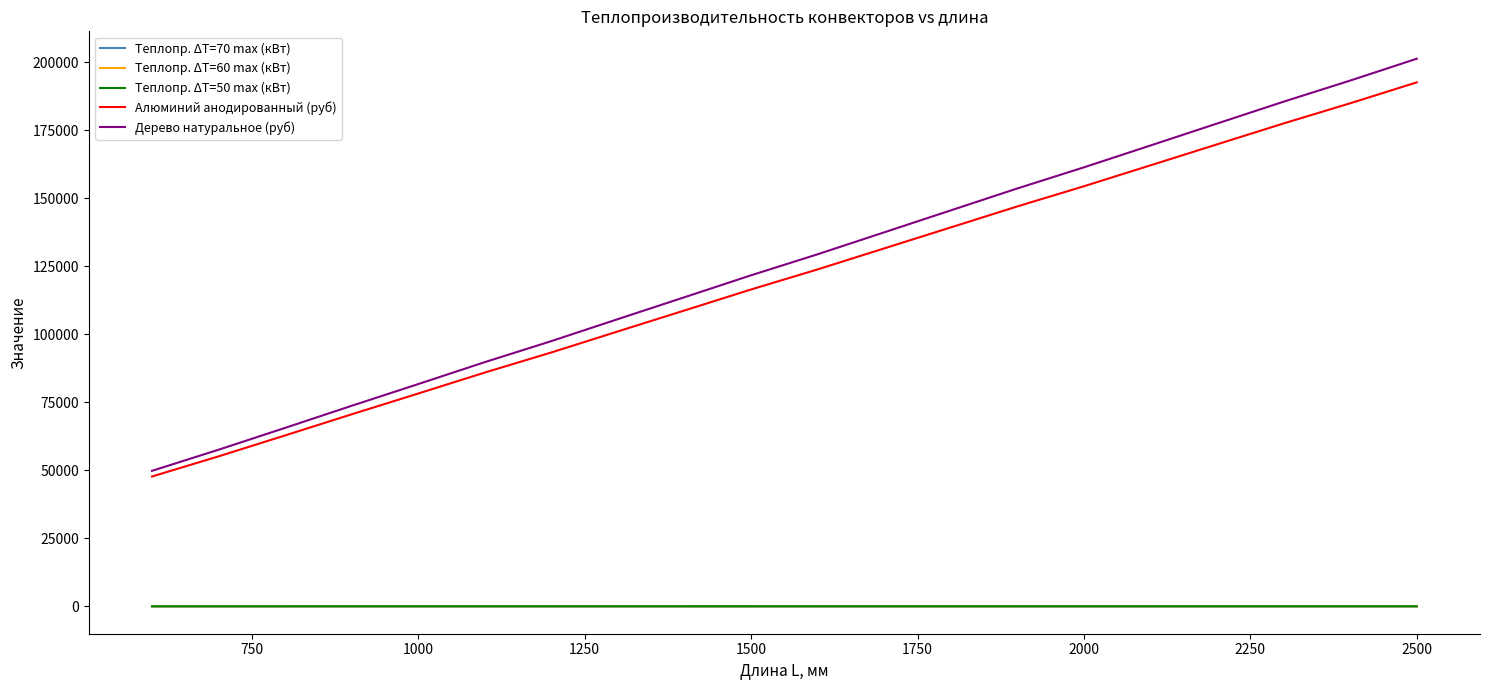

What is the maximum value shown in the chart?

201331.1